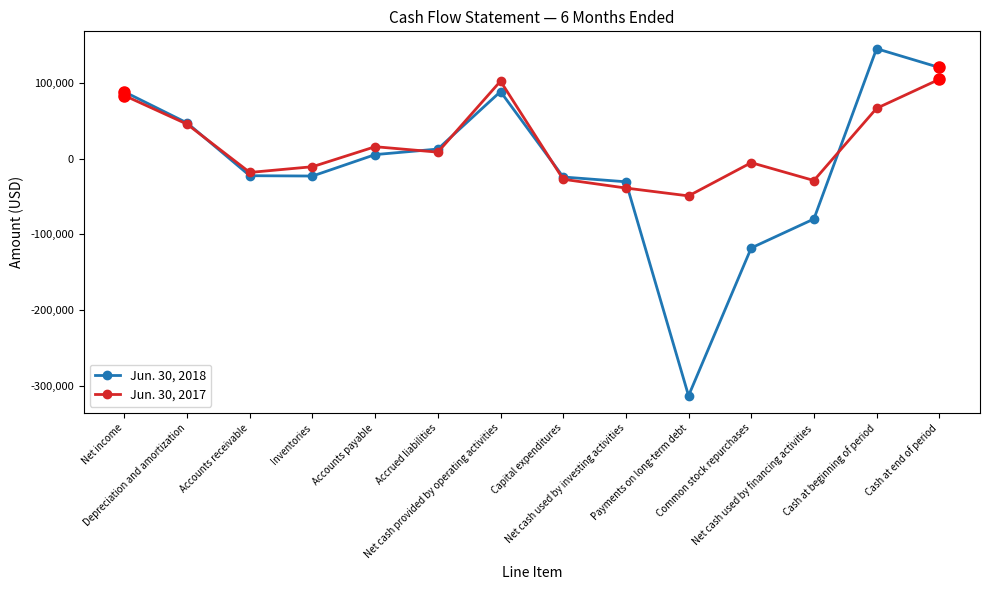

What is the value of the Jun. 30, 2017 point at the 9th from the left?

-38931